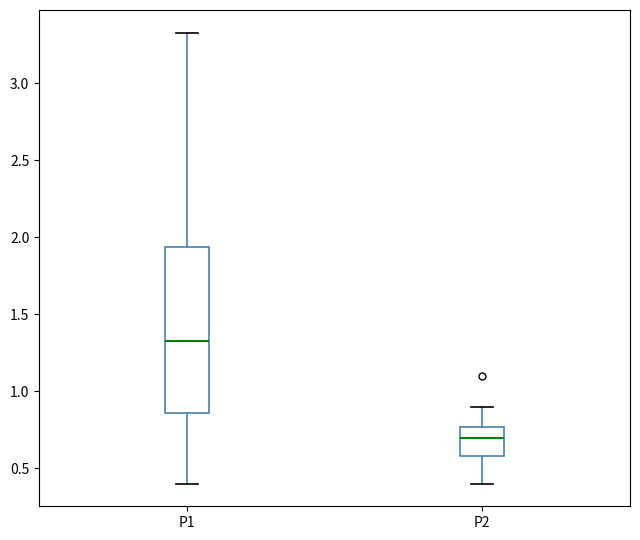

Where does the upper whisker of the box for P1 end on the y-axis? The values are not printed on the chart, so give them approximately, as read against the axis.

3.35